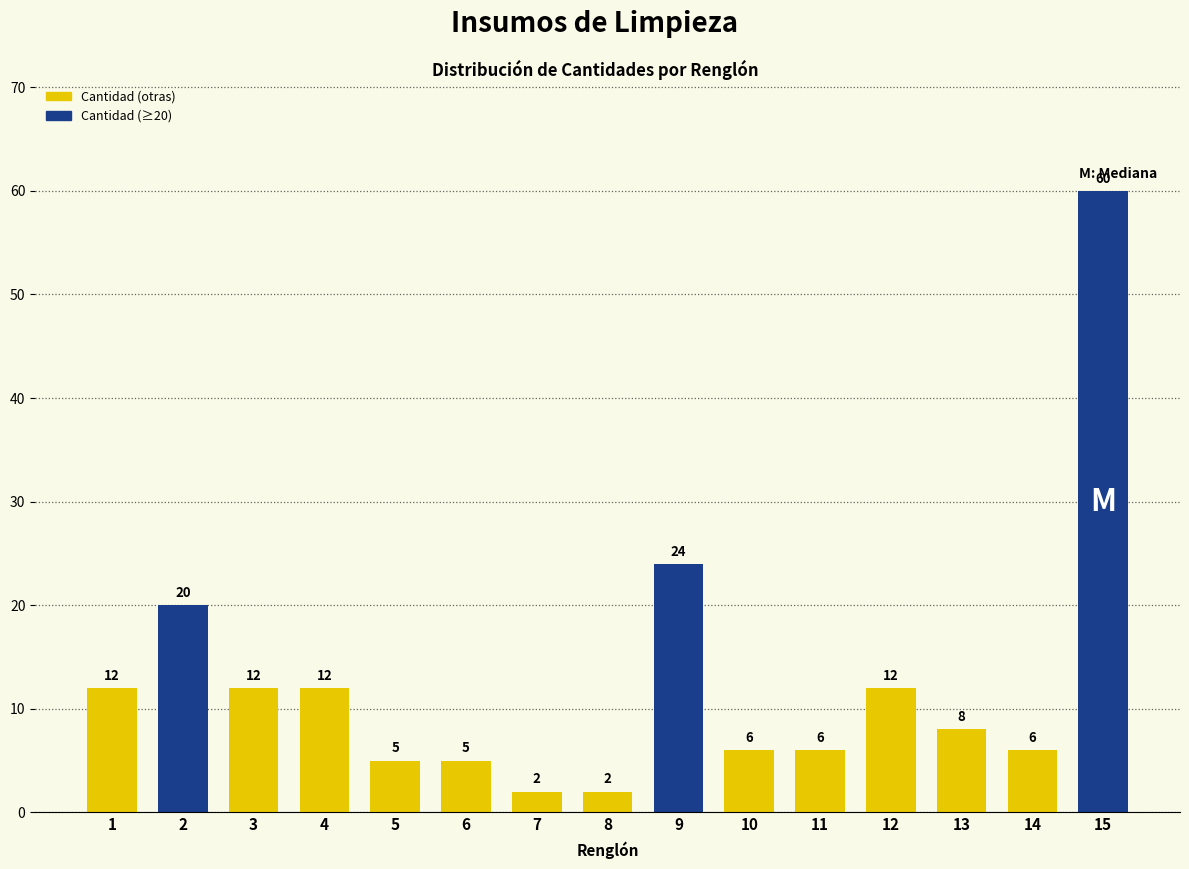

Reading right to left, list all the values displayed in this chart.

15=60	14=6	13=8	12=12	11=6	10=6	9=24	8=2	7=2	6=5	5=5	4=12	3=12	2=20	1=12